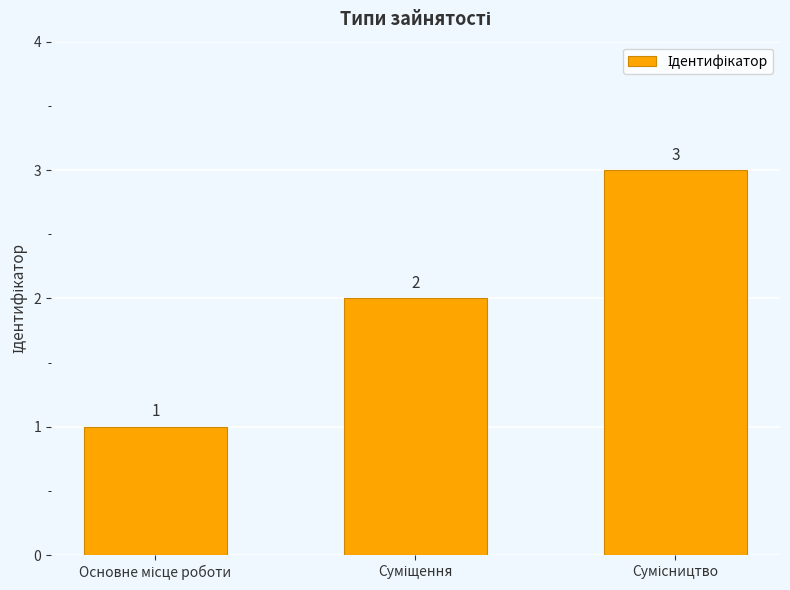

What is the value of the 1st bar from the left?

1